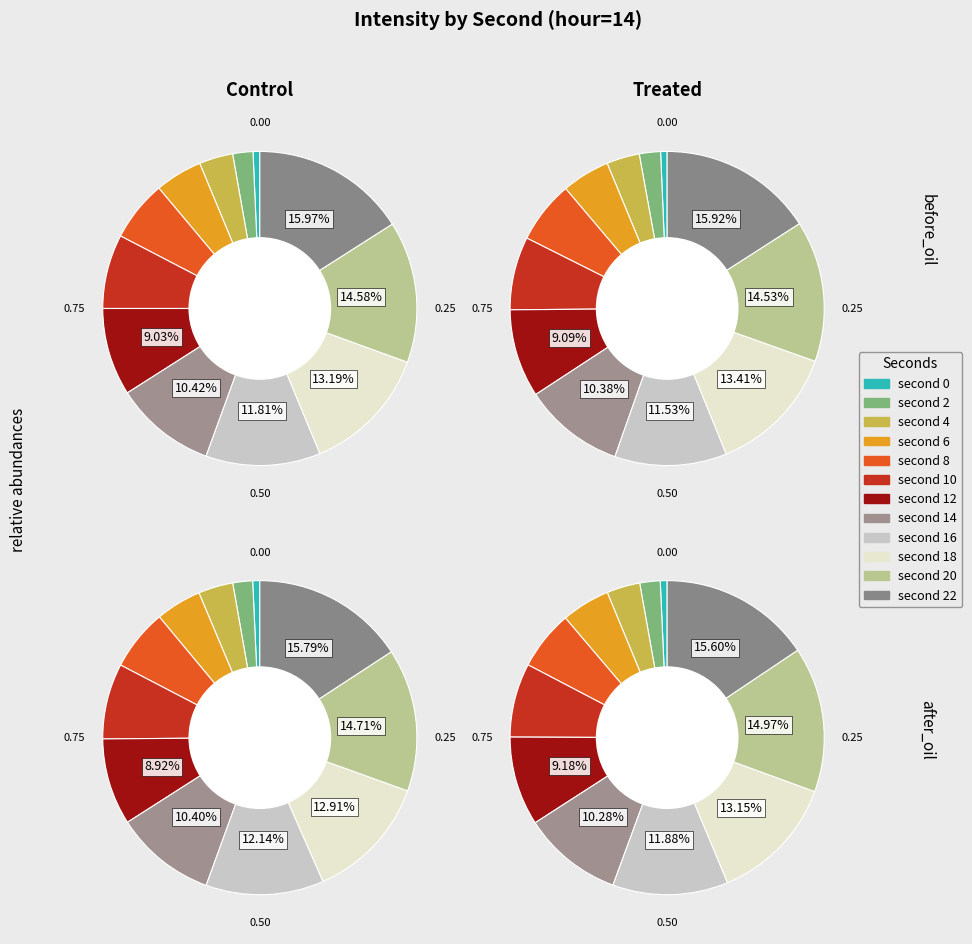

What portion of the pie excludes 0?

100.0%